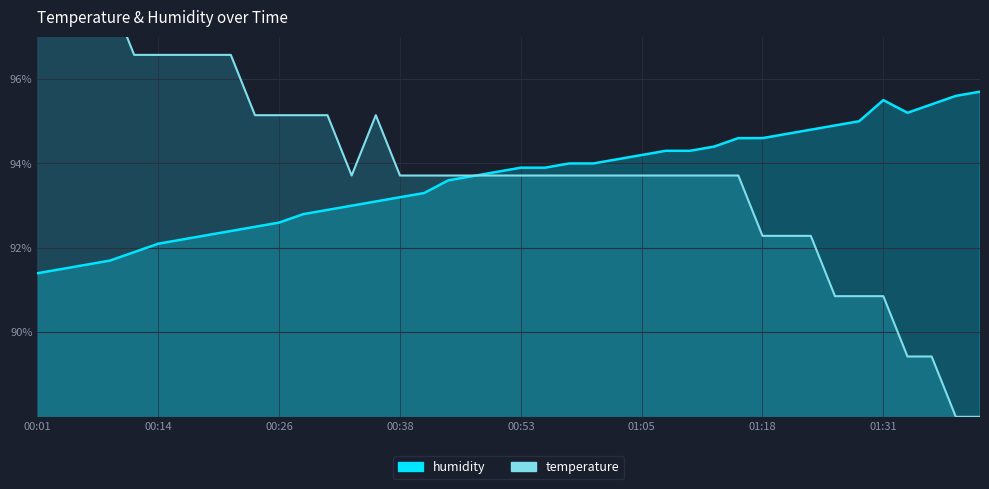

True or false: temperature has more than 2 interior local peaks.

False